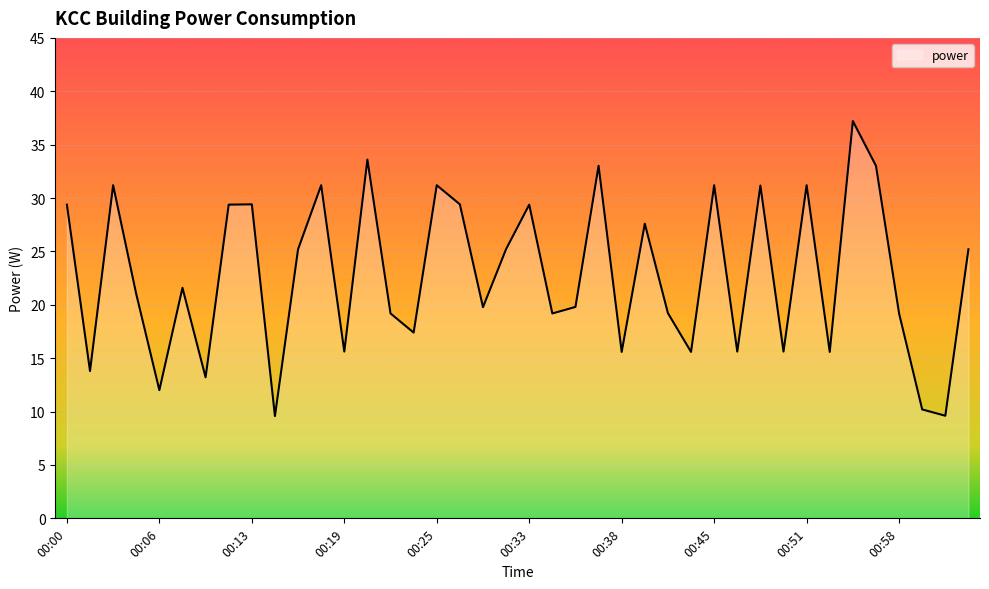

What is the minimum value shown in the chart?

9.6